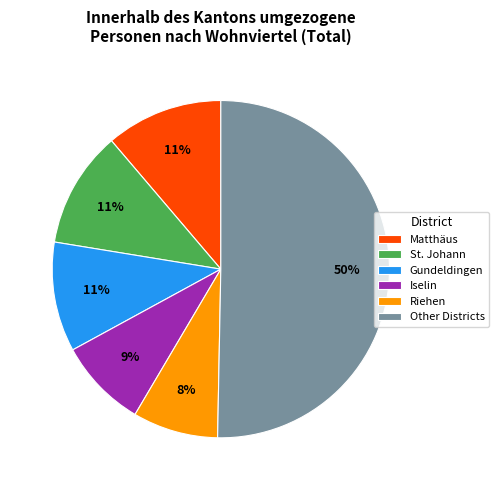

Combined, do Riehen and Matthäus account for over 50%?

No